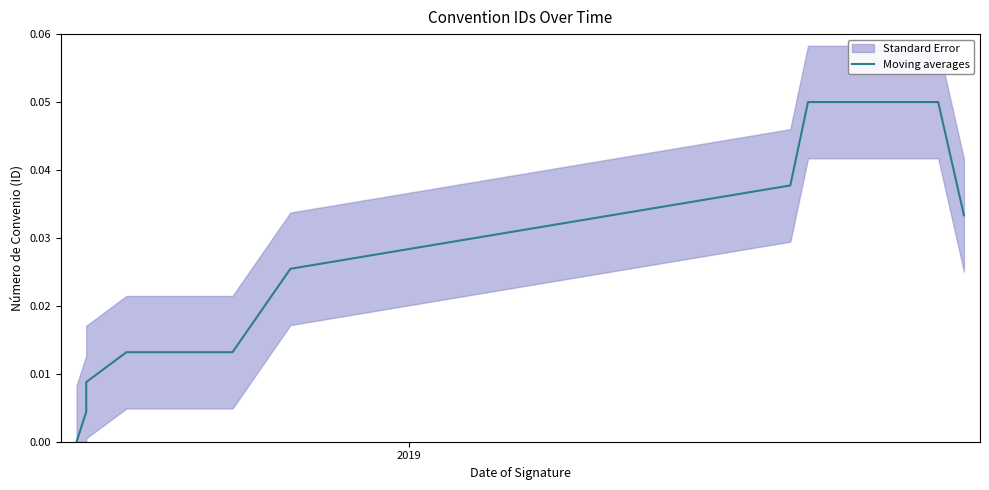

How many lines are shown in the chart?

1